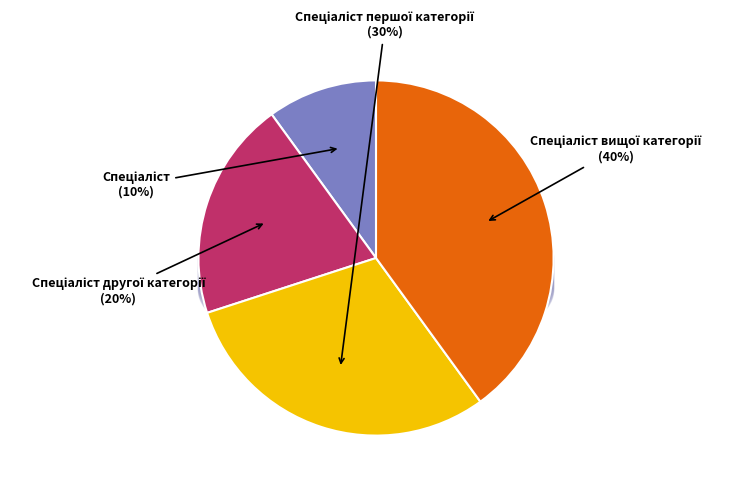

Does Спеціаліст другої категорії represent more than half of the total?

No